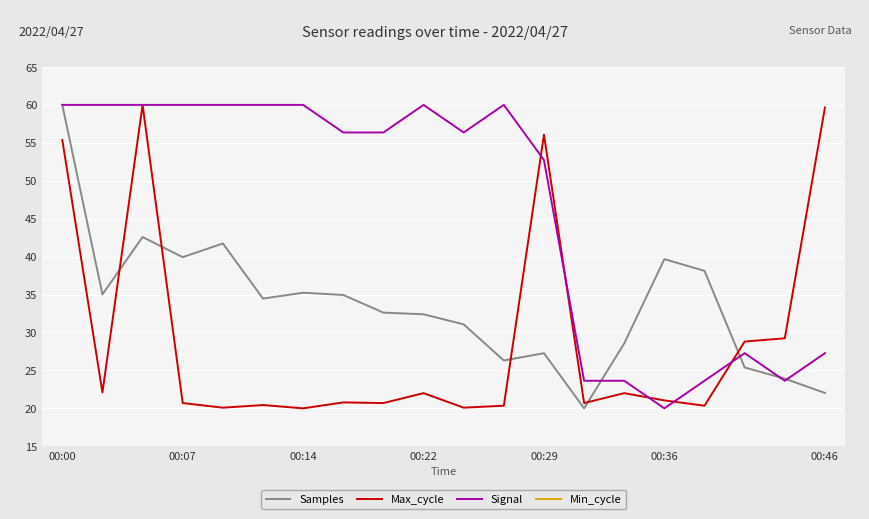

What is the maximum value for Max_cycle?

60.0